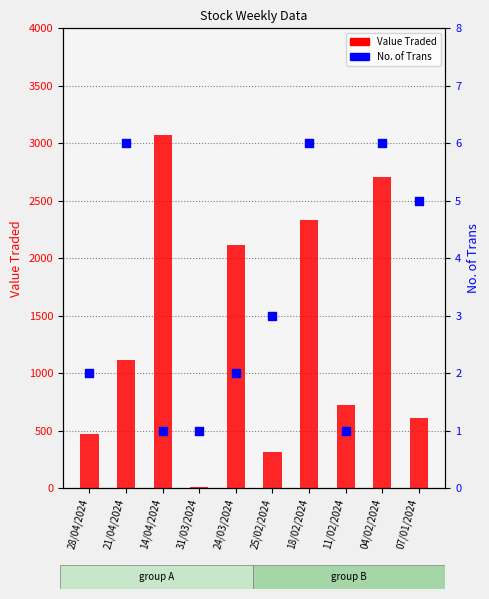

Which series contains the highest Y value?

Value Traded